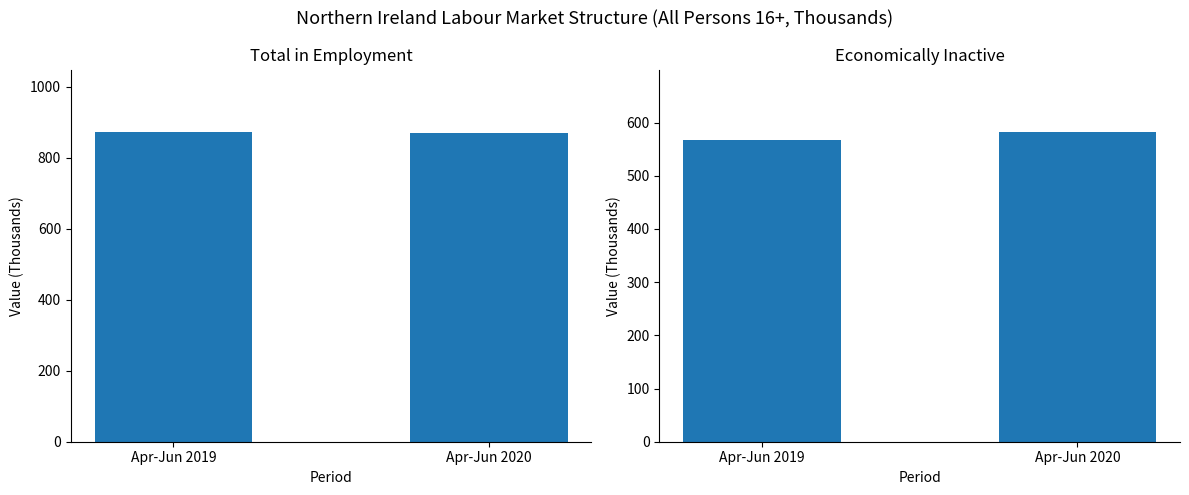

At how many categories does at least one series exceed 647?

2